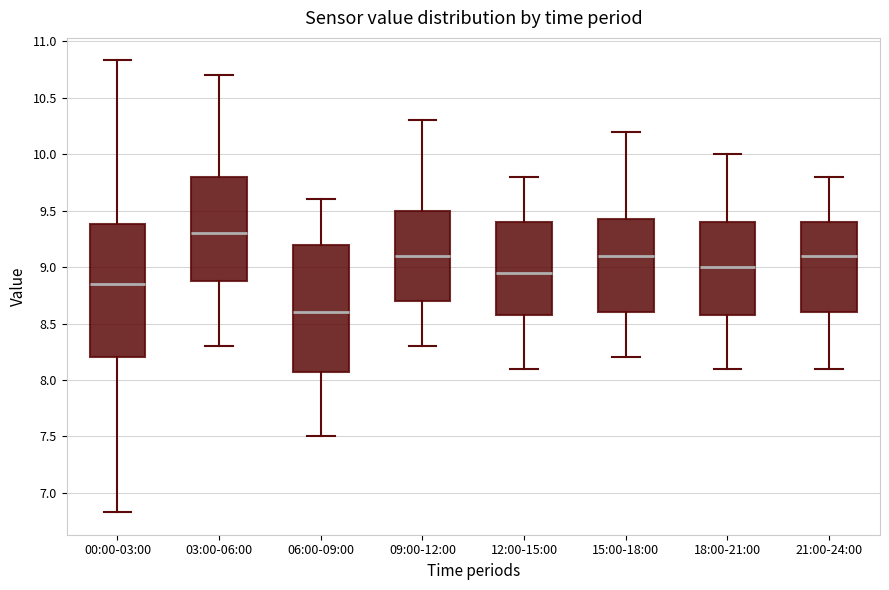

Comparing the boxes themselves (not the whiskers), which one is the tallest?

00:00-03:00